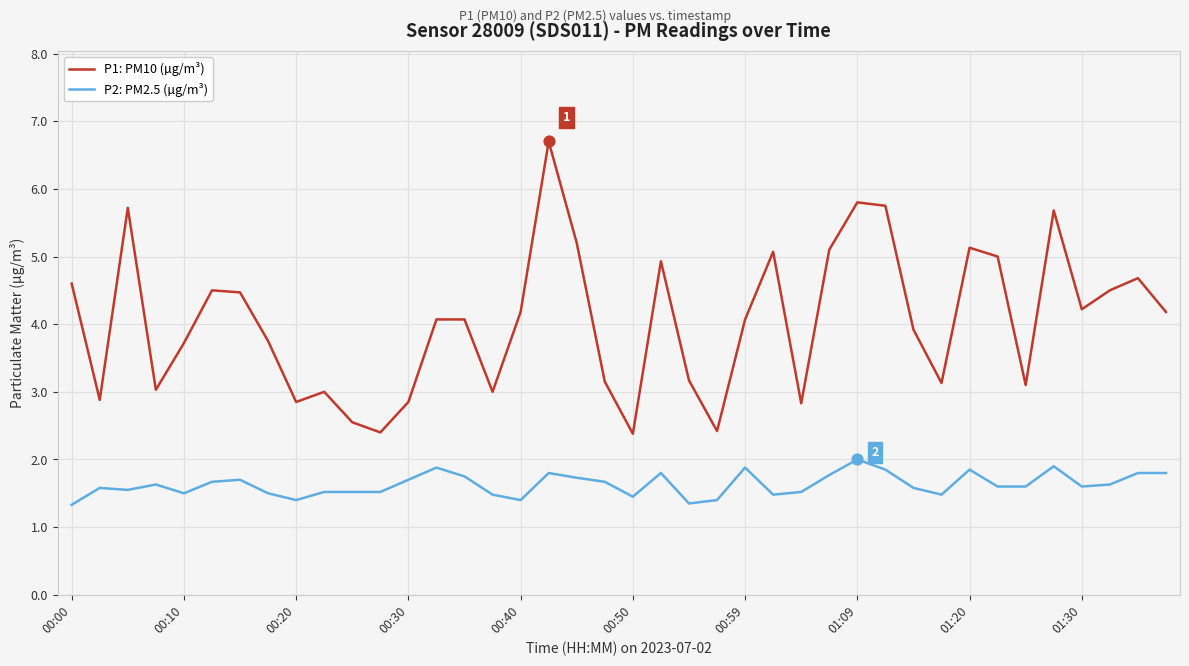

Which series has the largest total across all categories?

P1: PM10 (µg/m³)